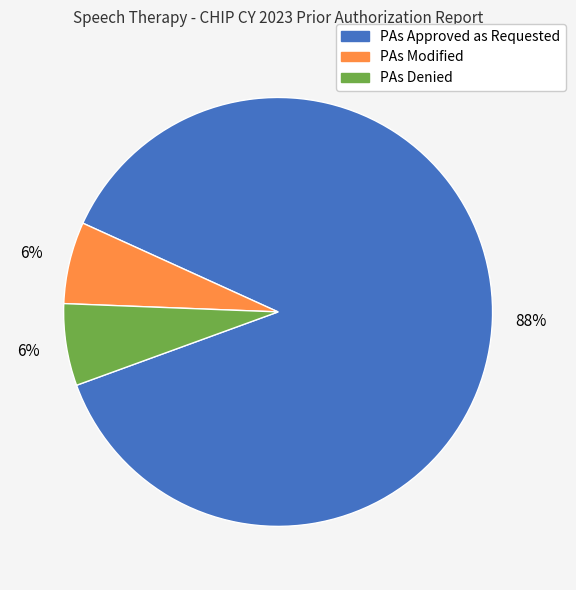

To the nearest percent, what is the combined percentage of PAs Denied and PAs Approved as Requested?

94%